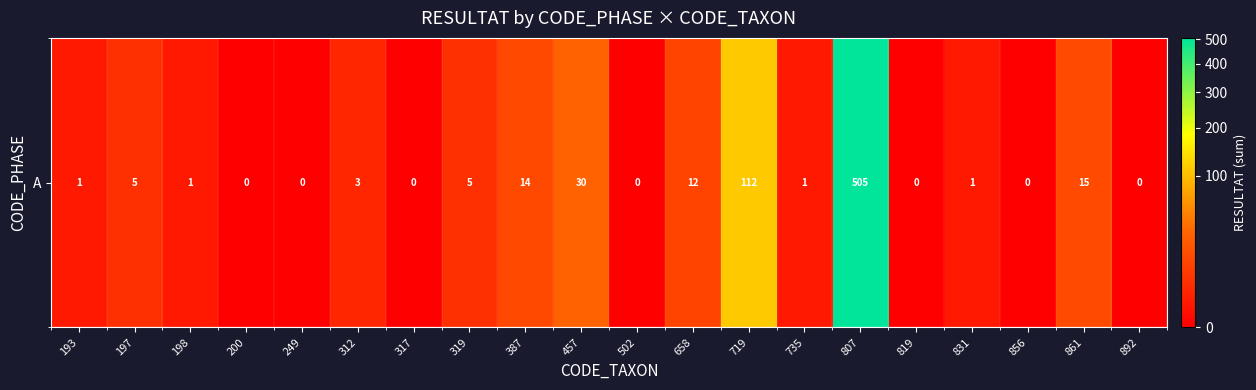

Is it true that the value at 312 is 3?

True